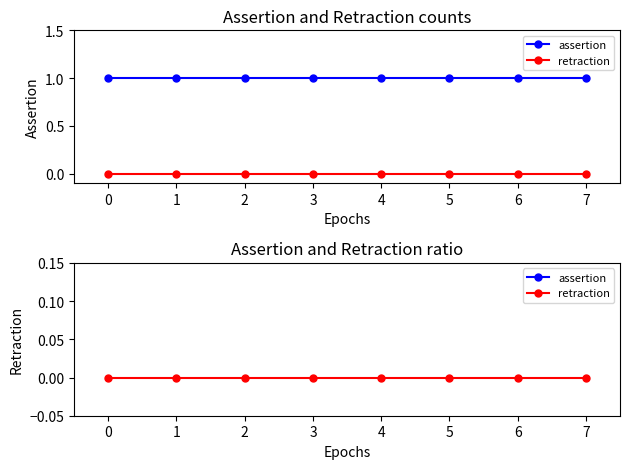

List the series in order of their peak value, highest first.

assertion, retraction